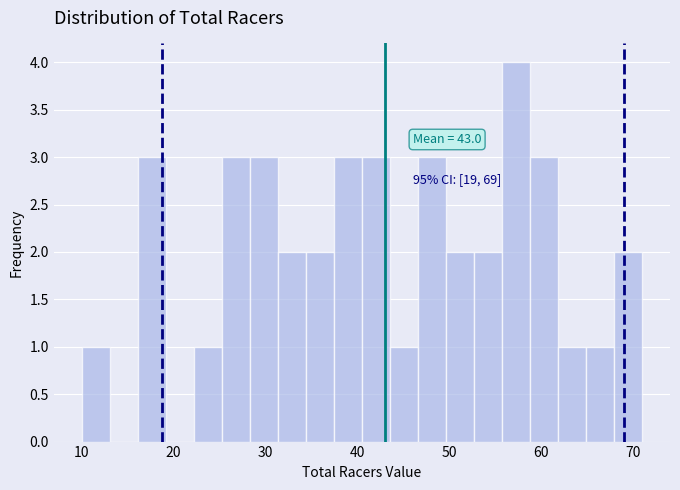

Read against the x-axis, roughly where is the centre of the tallest bar?

57